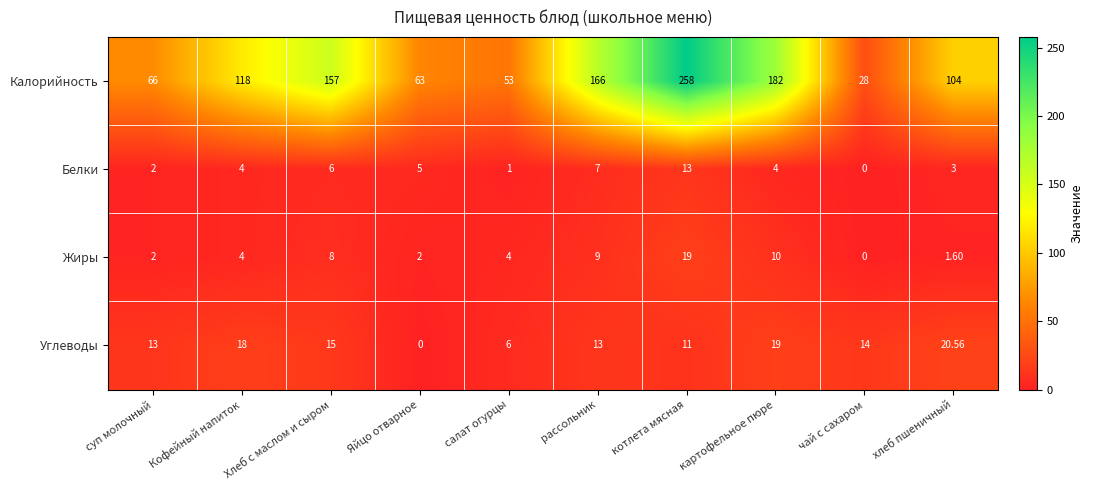

Count the number of data series in this chart.

4